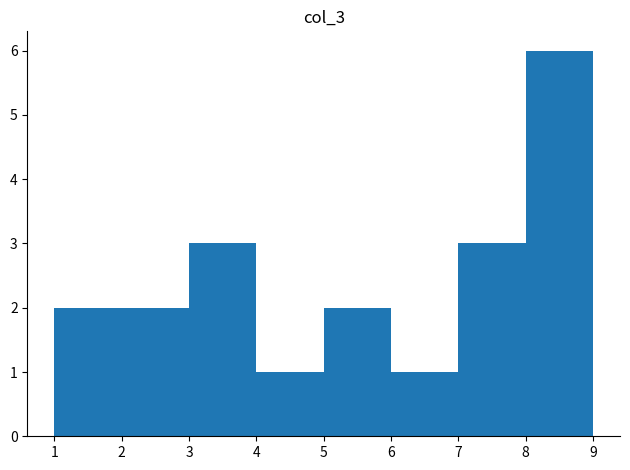

What is the height of the bar covering 1 to 2 on the x-axis? The values are not printed on the chart, so give them approximately, as read against the axis.

2